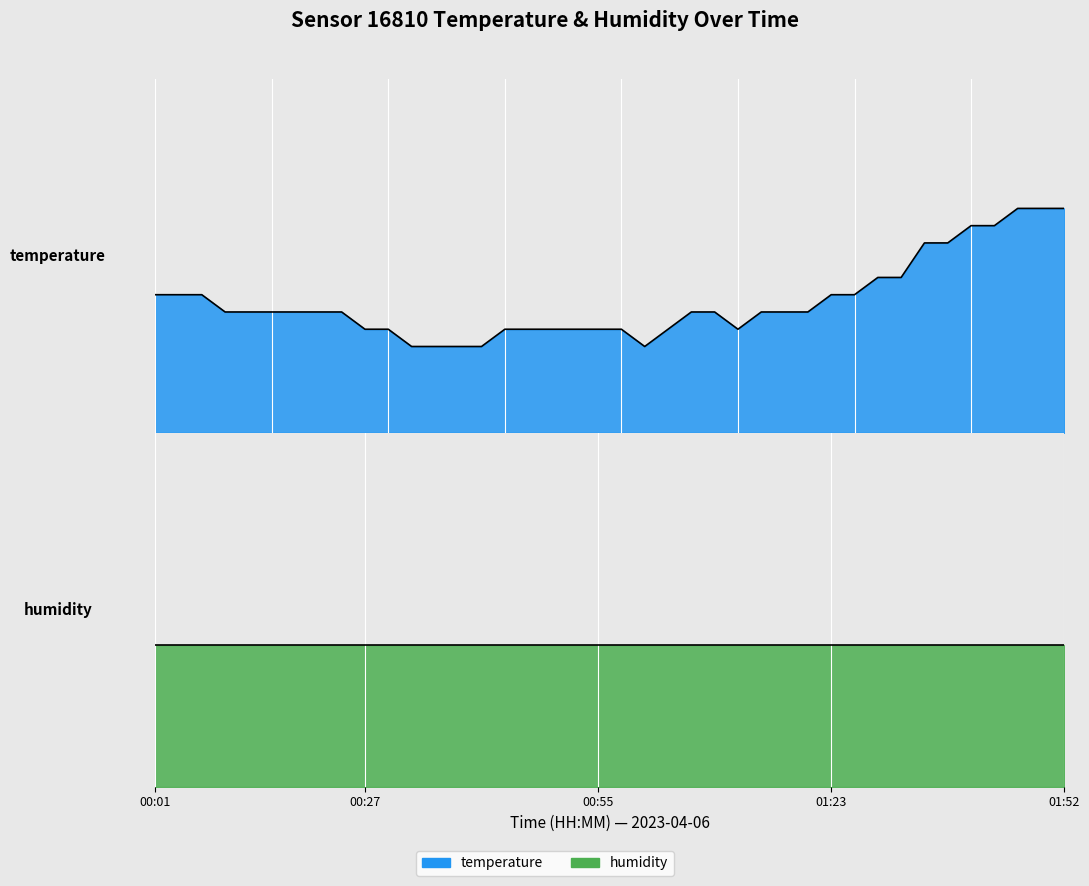

Read the value at 01:12.

4.7